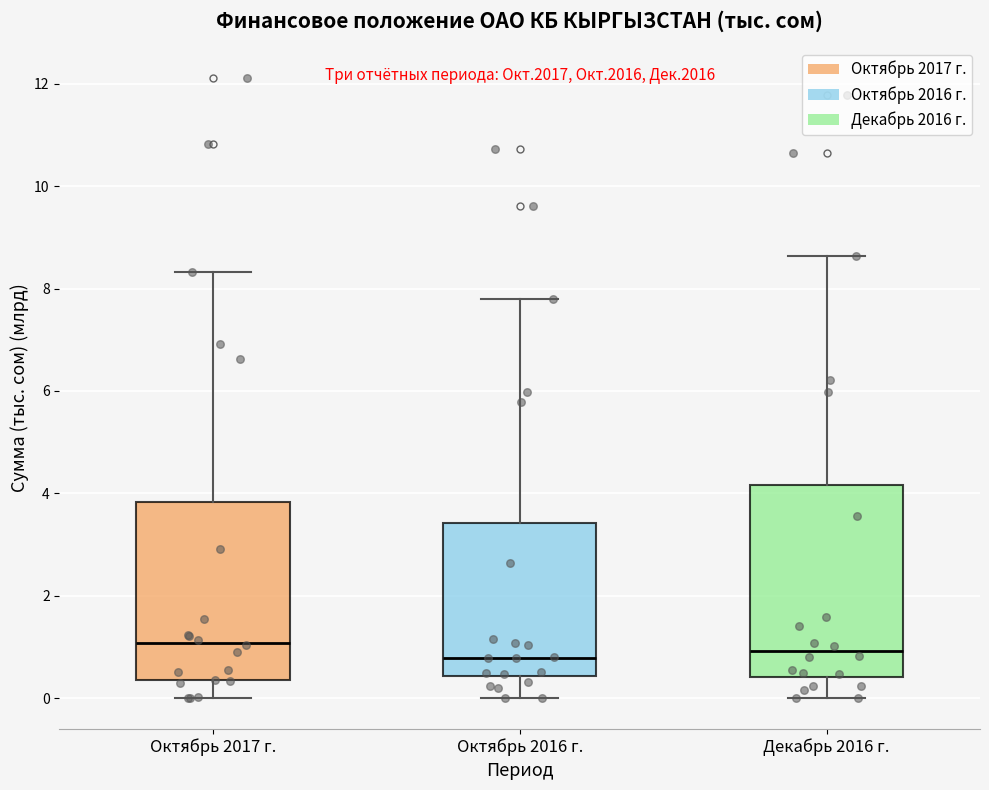

Reading left to right, transcribe this box plot: for each box, give where its median line is, the range the box spans, and where its two whiskers end, as read against the y-axis. The values are not printed on the chart, so give them approximately, as read against the axis.

Октябрь 2017 г.: median 1.0, box 0.4 to 3.8, whiskers 0.0 to 8.4
Октябрь 2016 г.: median 0.8, box 0.4 to 3.4, whiskers 0.0 to 7.8
Декабрь 2016 г.: median 1.0, box 0.4 to 4.2, whiskers 0.0 to 8.6